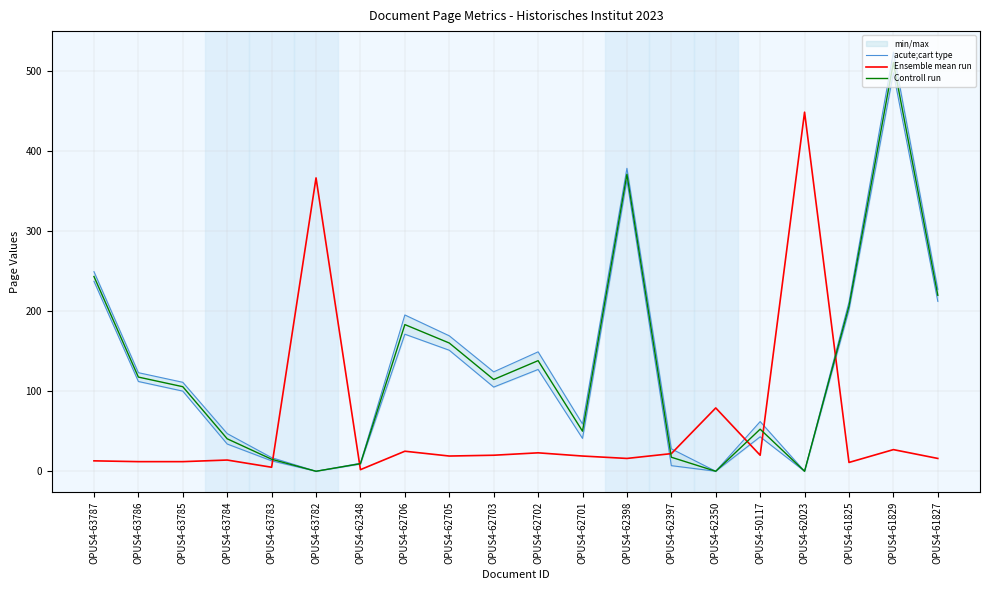

Which series has the widest spread of values?

Controll run